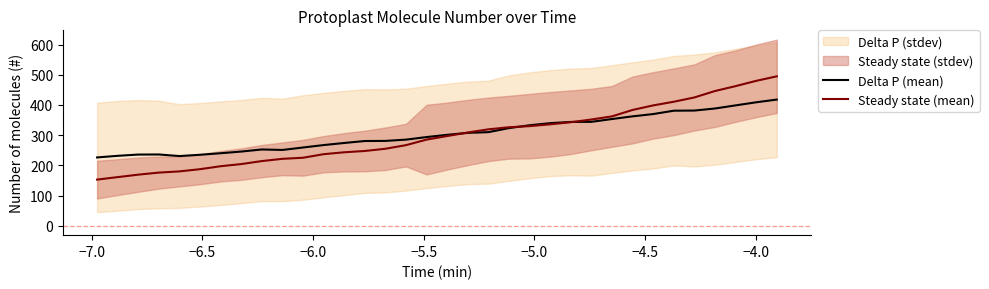

What is the lowest value of the Delta P (mean) series?

226.4